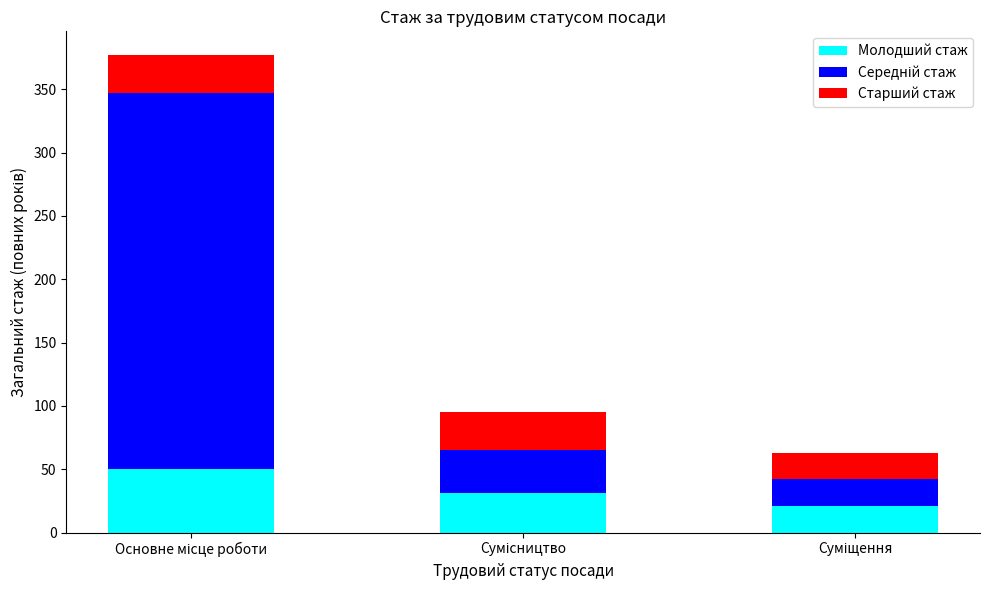

What is the difference between the maximum and minimum values in the Молодший стаж series?

29